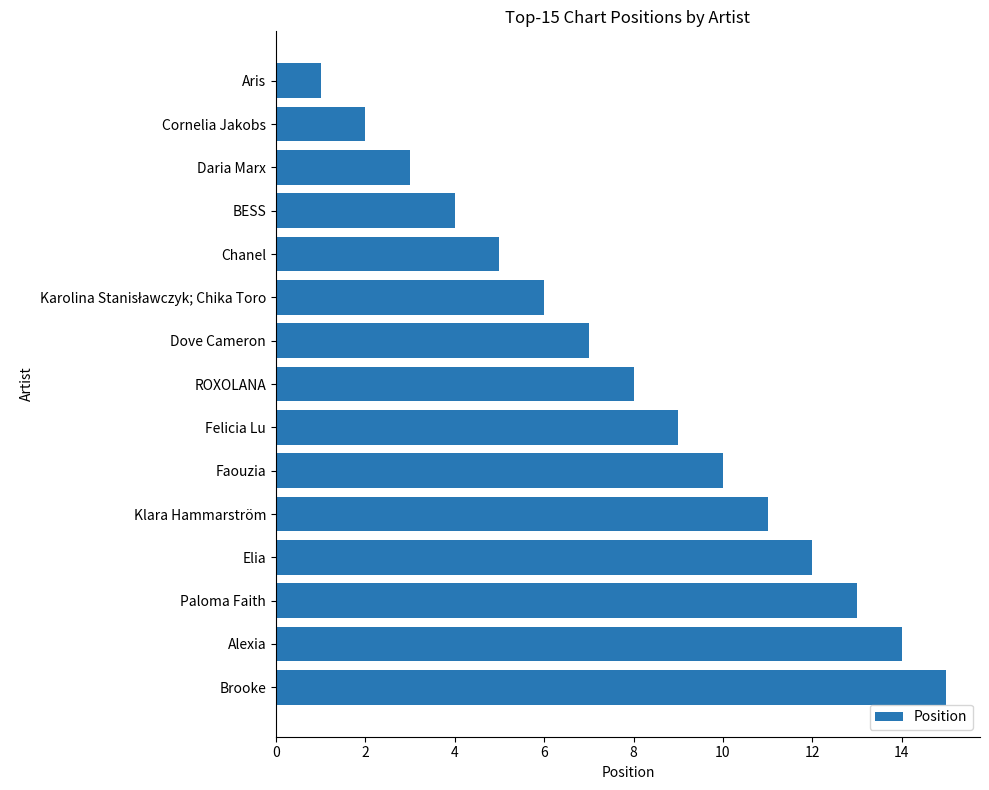

Reading bottom to top, transcribe all the data shown in this chart.

15	14	13	12	11	10	9	8	7	6	5	4	3	2	1